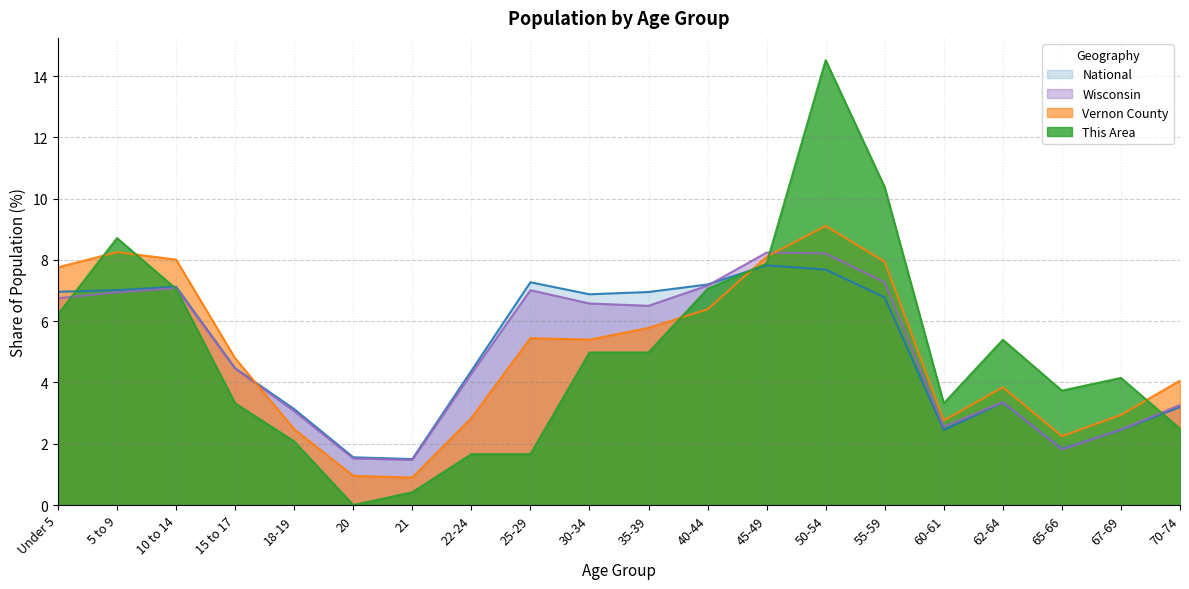

How many intersections are there between Wisconsin and This Area?

4